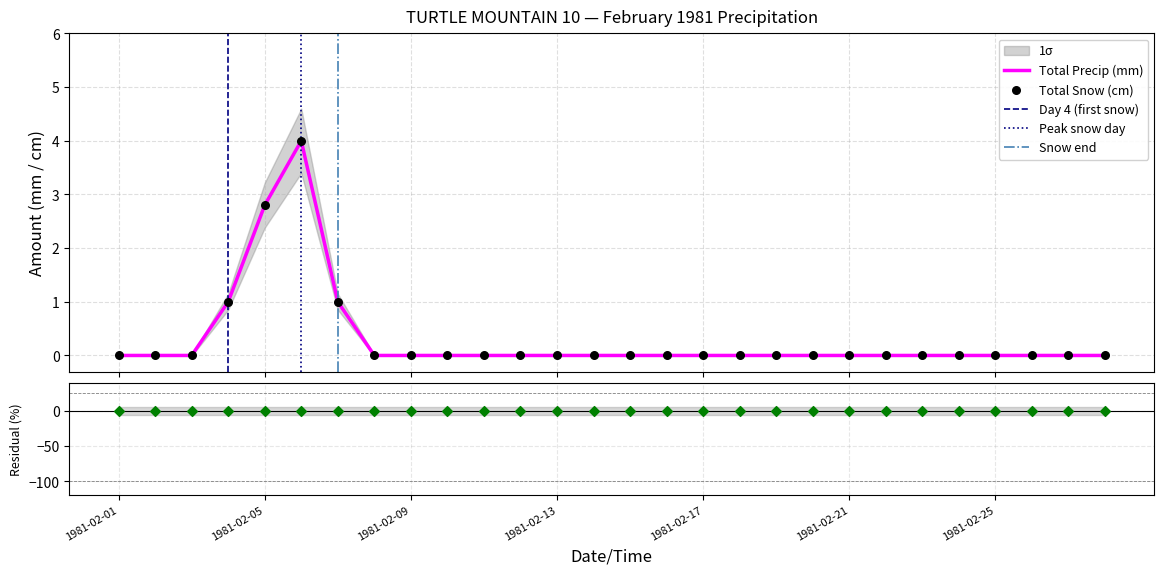

Which series has the largest total across all categories?

Total Snow (cm)